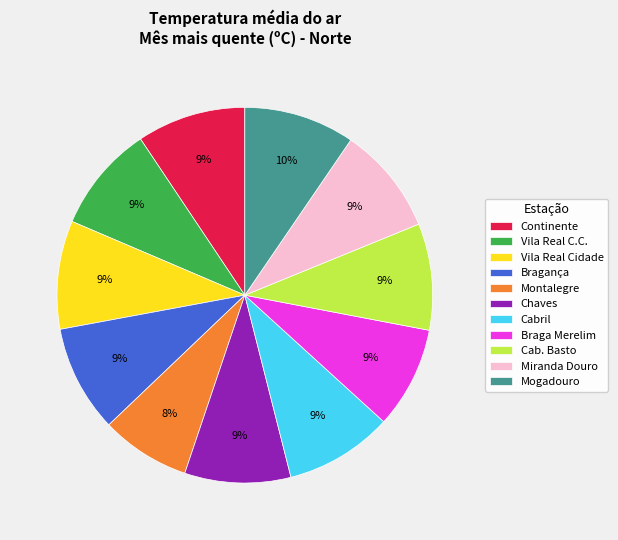

To the nearest percent, what percentage of the pie is Braga Merelim?

9%